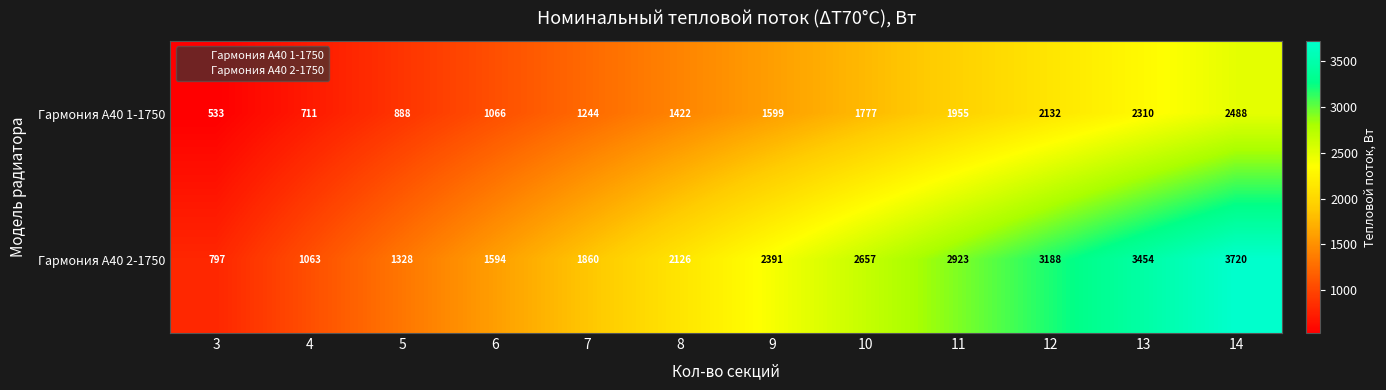

What is the difference between the second highest and minimum values in the Гармония А40 2-1750 series?

2657